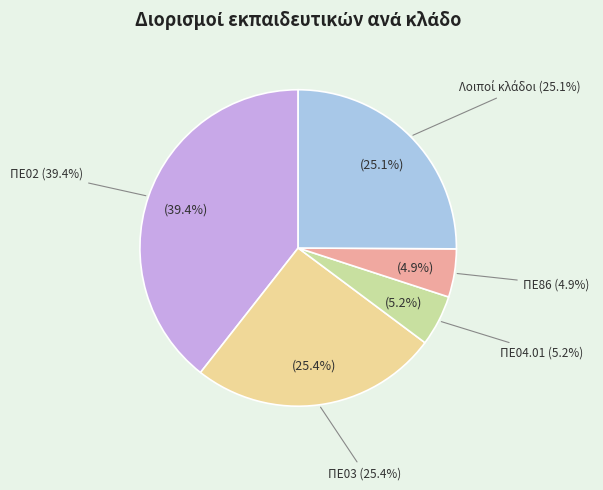

Is it true that ΠΕ84 is 5% of the pie?

False